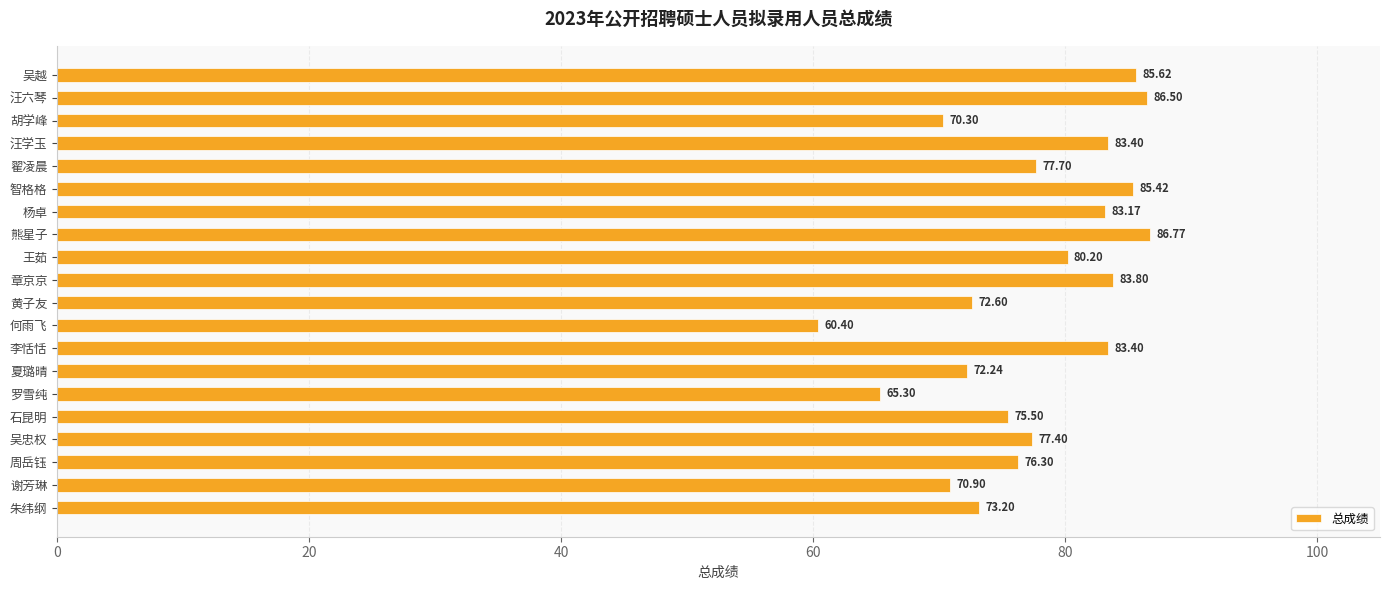

Where is the data nearest to the value 73?

朱纬纲